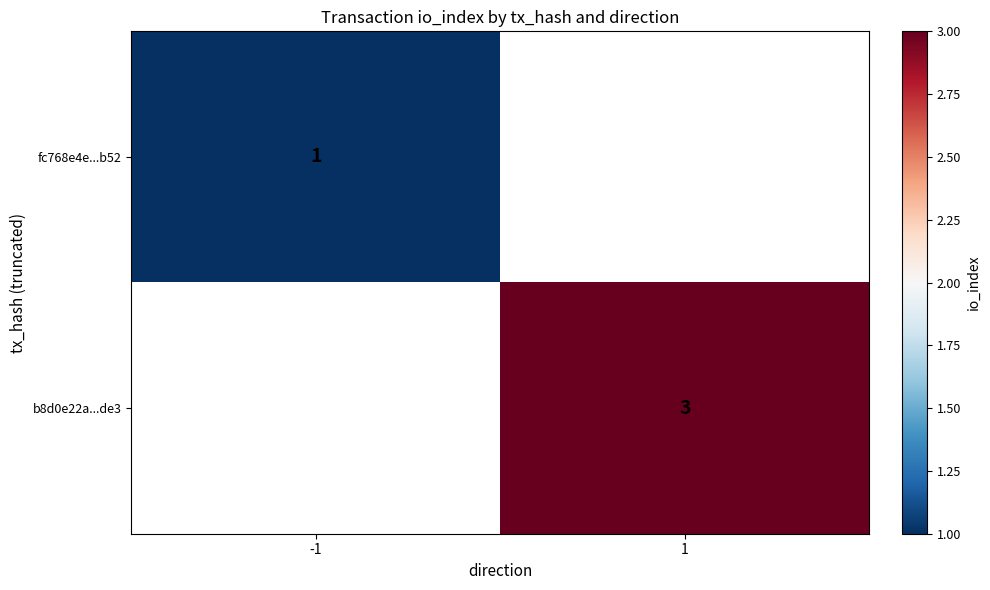

Is it true that fc768e4e...b52 equals 1 at -1?

True